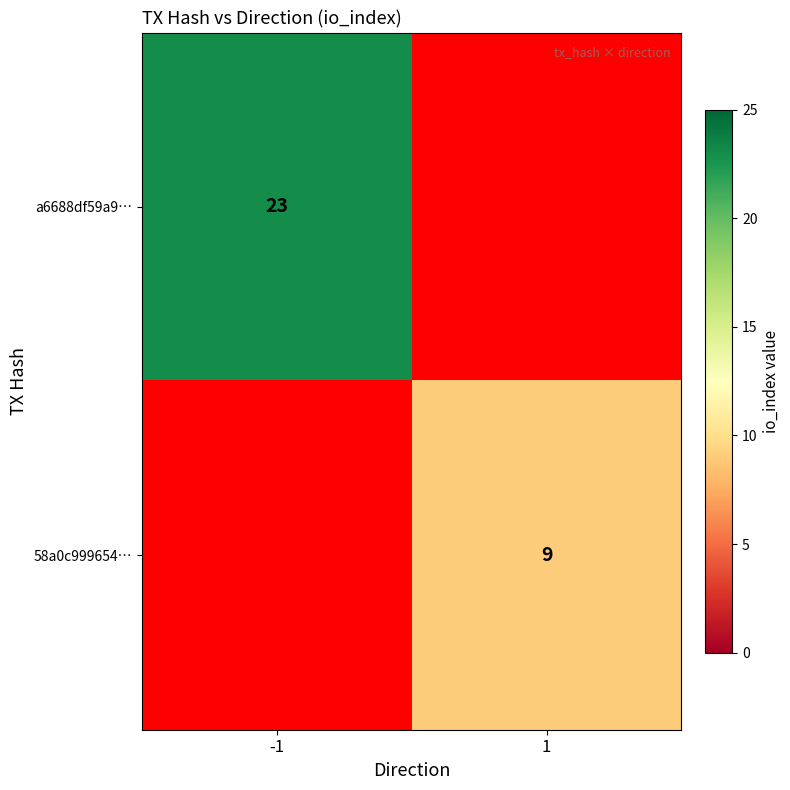

True or false: a6688df59a9… has a value of 23 at -1.

True